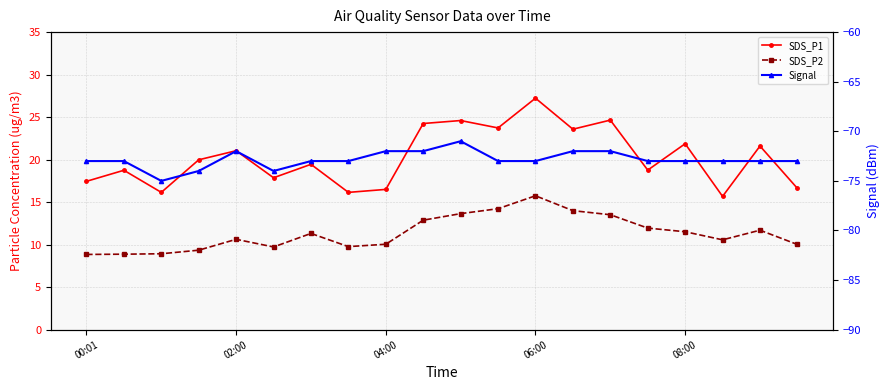

At how many categories does at least one series exceed -40?

20